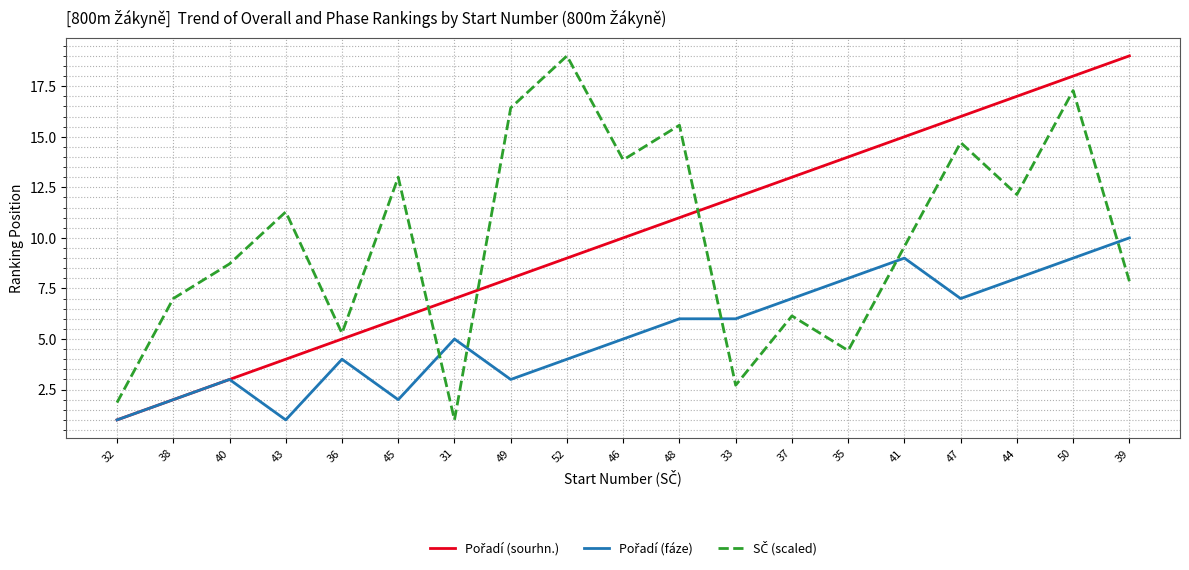

What is the difference between the highest and lowest values at 43?

10.3